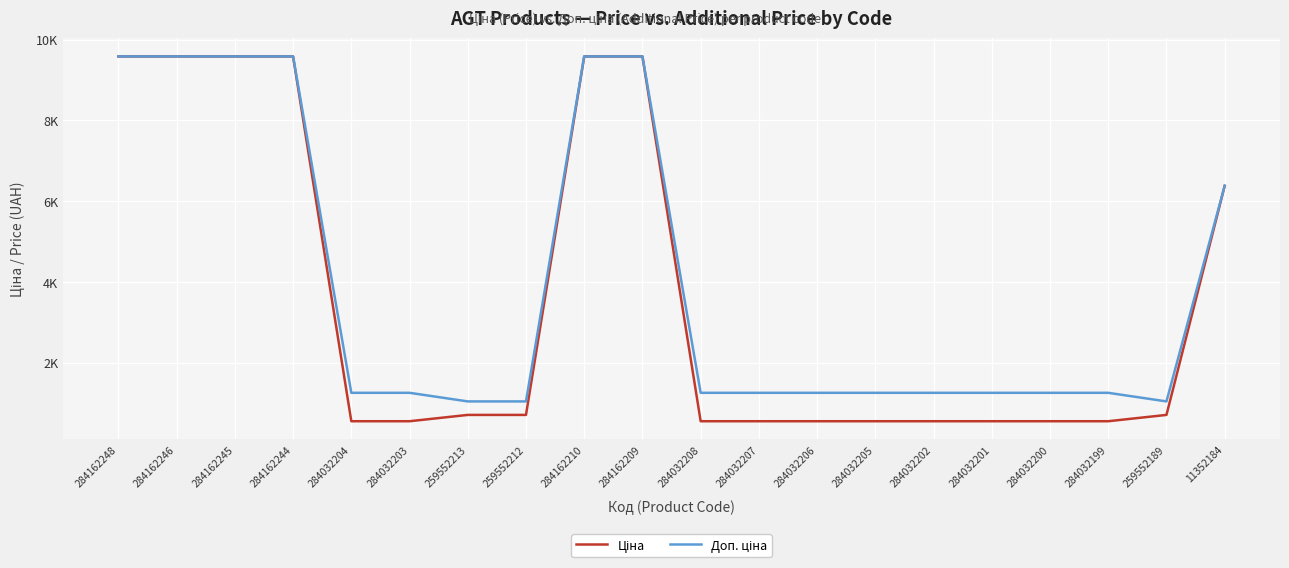

Which series has the largest total across all categories?

Доп. ціна